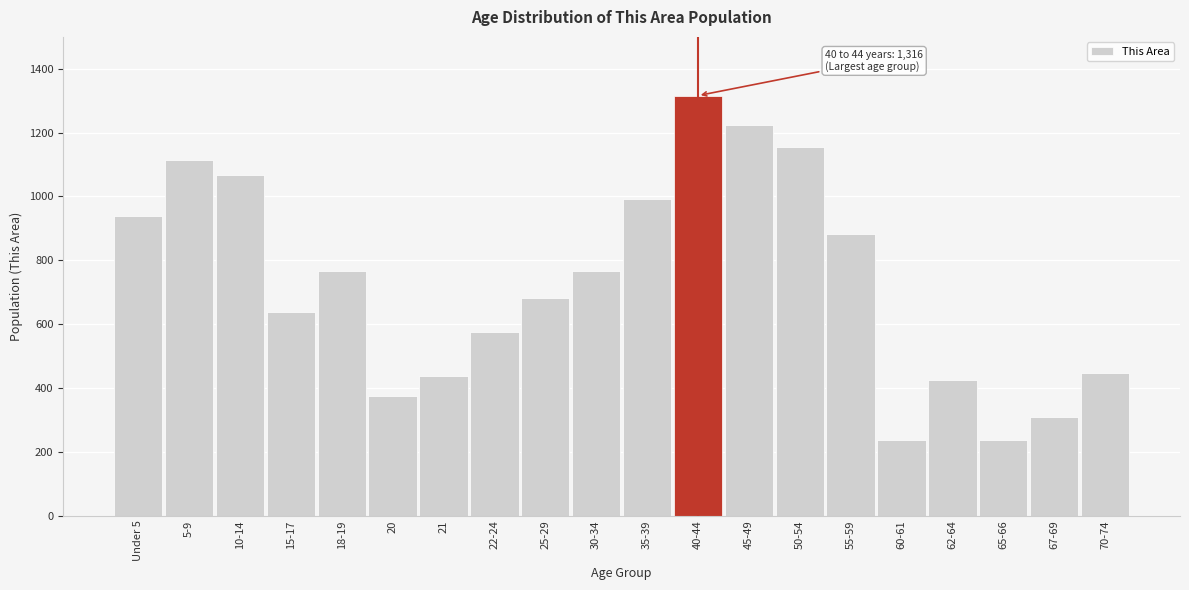

What is the ratio of the value at Under 5 to the value at 18-19?

1.2